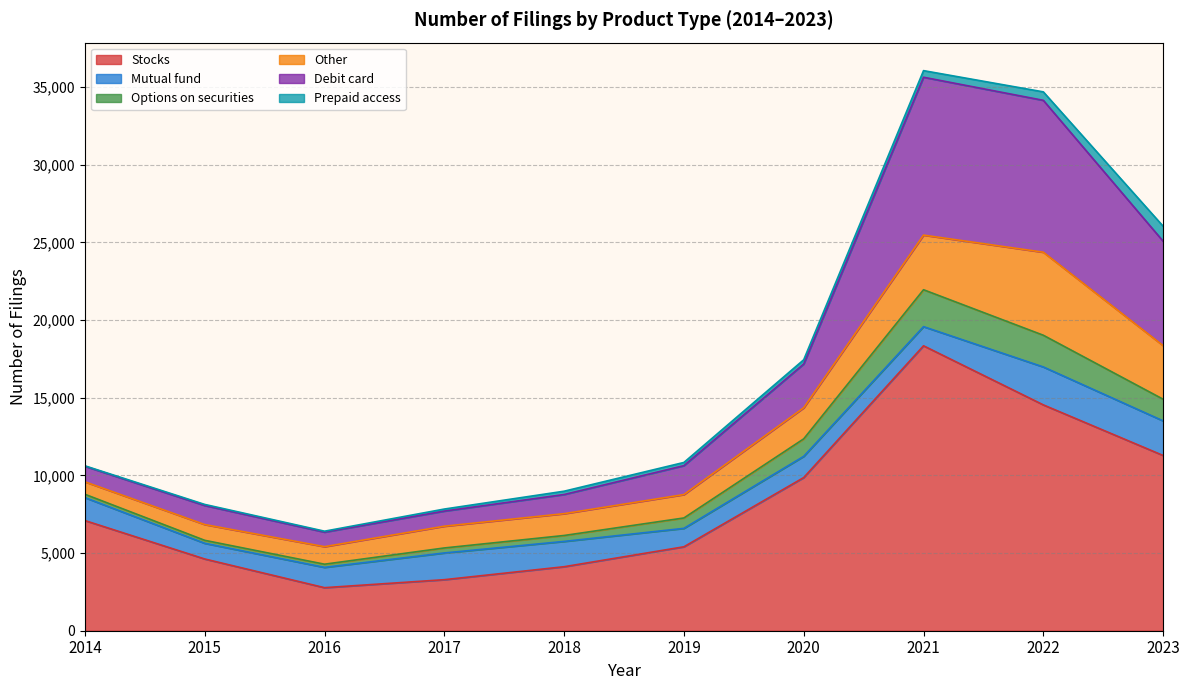

What is the highest value of the Stocks series?

18339